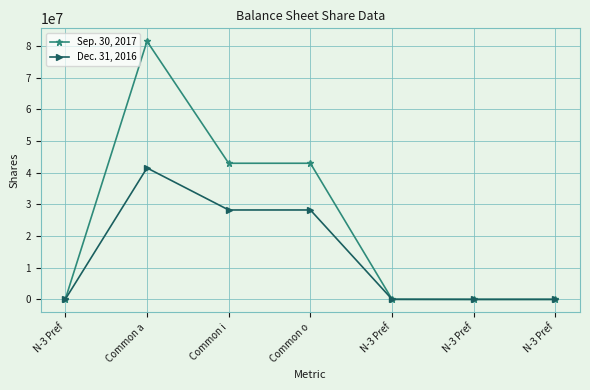

Which series has the largest range (max minus min)?

Sep. 30, 2017